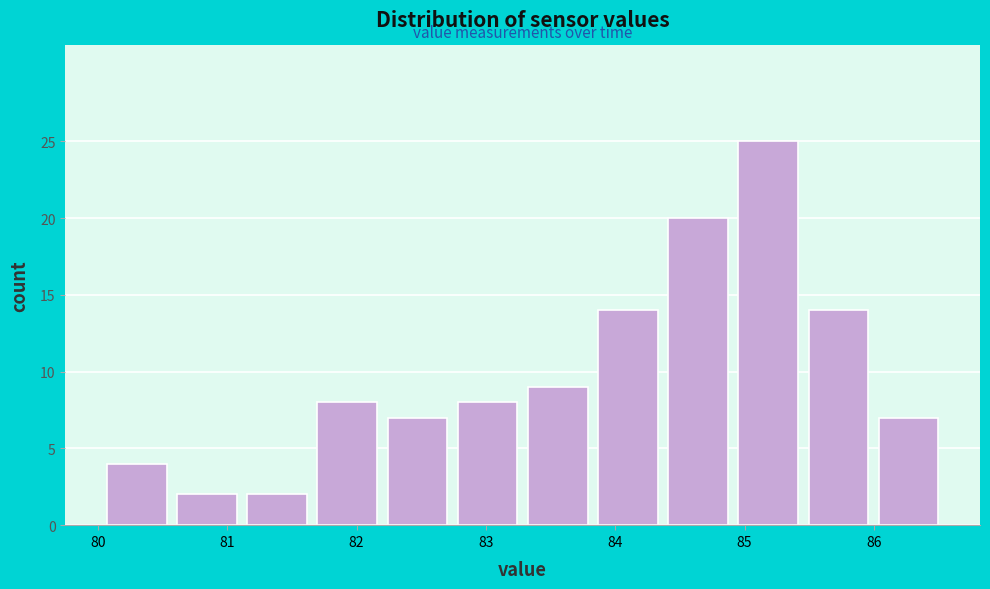

Reading left to right, transcribe this chart: for each bar, give the range it covers on the x-axis and its height. Neither the bar edges nor the heights are printed on the chart, so give them approximately, as read against the axes.

80.1 to 80.6: 4
80.6 to 81.2: 2
81.2 to 81.7: 2
81.7 to 82.2: 8
82.2 to 82.8: 7
82.8 to 83.3: 8
83.3 to 83.9: 9
83.9 to 84.4: 14
84.4 to 85.0: 20
85.0 to 85.5: 25
85.5 to 86.0: 14
86.0 to 86.6: 7